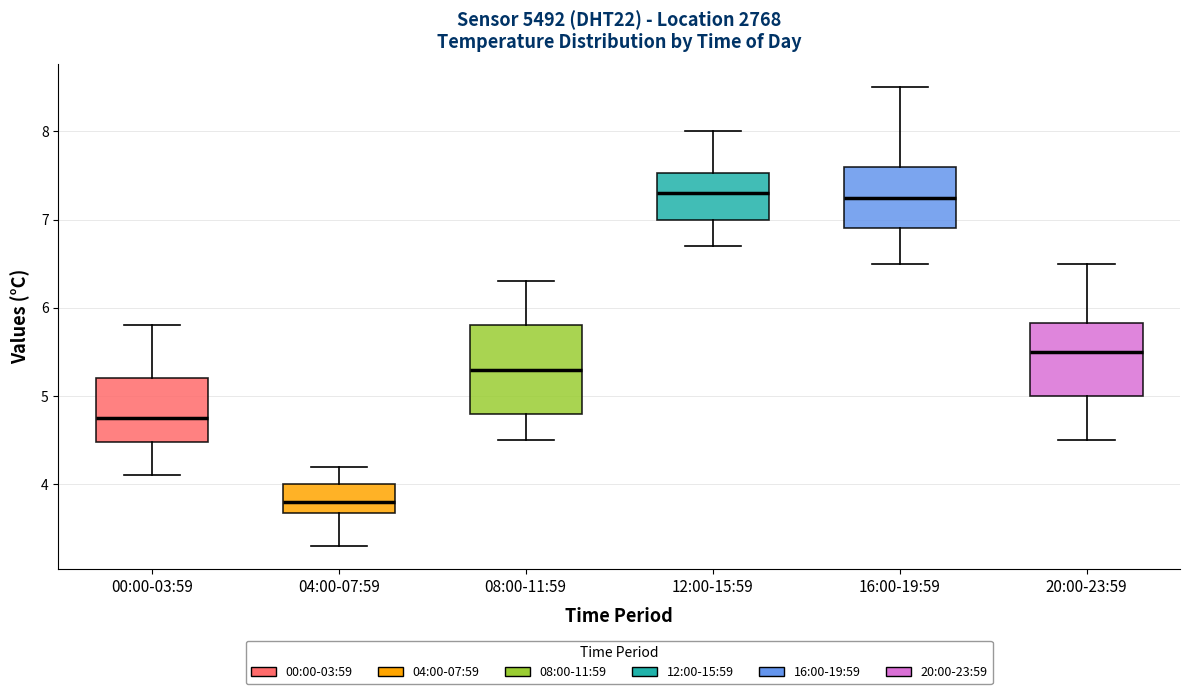

Reading left to right, transcribe this box plot: for each box, give where its median line is, the range the box spans, and where its two whiskers end, as read against the y-axis. The values are not printed on the chart, so give them approximately, as read against the axis.

00:00-03:59: median 4.8, box 4.5 to 5.2, whiskers 4.1 to 5.8
04:00-07:59: median 3.8, box 3.7 to 4.0, whiskers 3.3 to 4.2
08:00-11:59: median 5.3, box 4.8 to 5.8, whiskers 4.5 to 6.3
12:00-15:59: median 7.3, box 7.0 to 7.5, whiskers 6.7 to 8.0
16:00-19:59: median 7.3, box 6.9 to 7.6, whiskers 6.5 to 8.5
20:00-23:59: median 5.5, box 5.0 to 5.8, whiskers 4.5 to 6.5